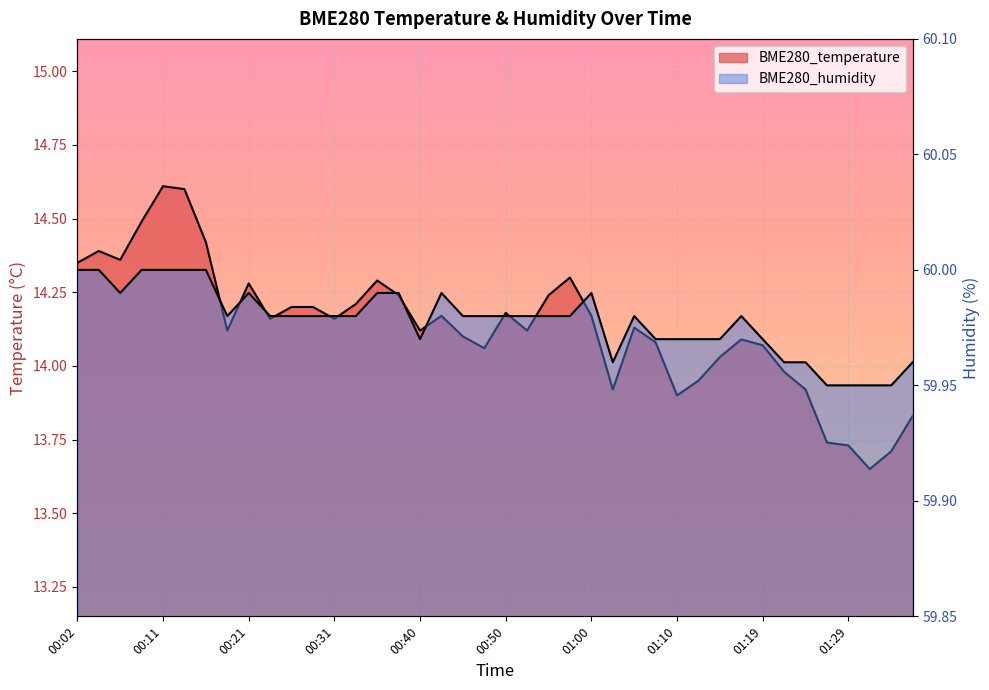

How many lines are shown in the chart?

2